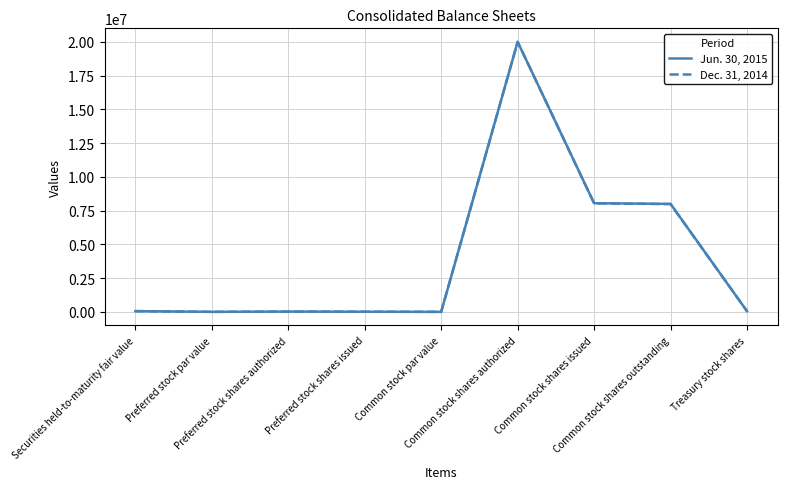

Rank the series by their average value, from lowest to highest.

Dec. 31, 2014, Jun. 30, 2015